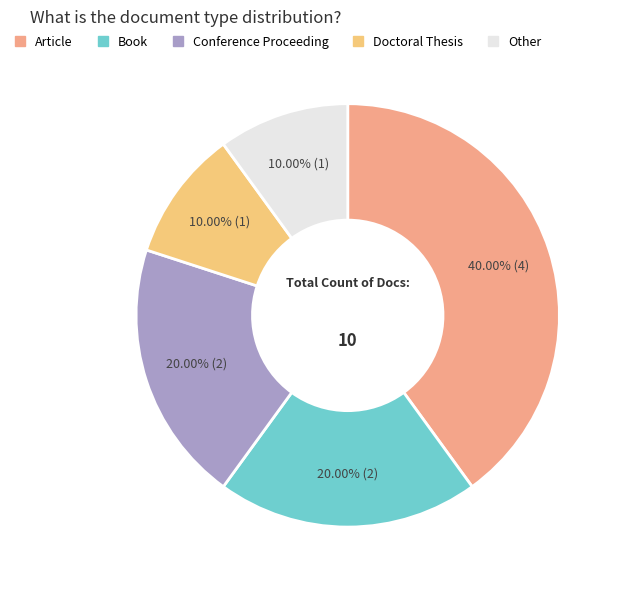

How many slices are in this pie chart?

5